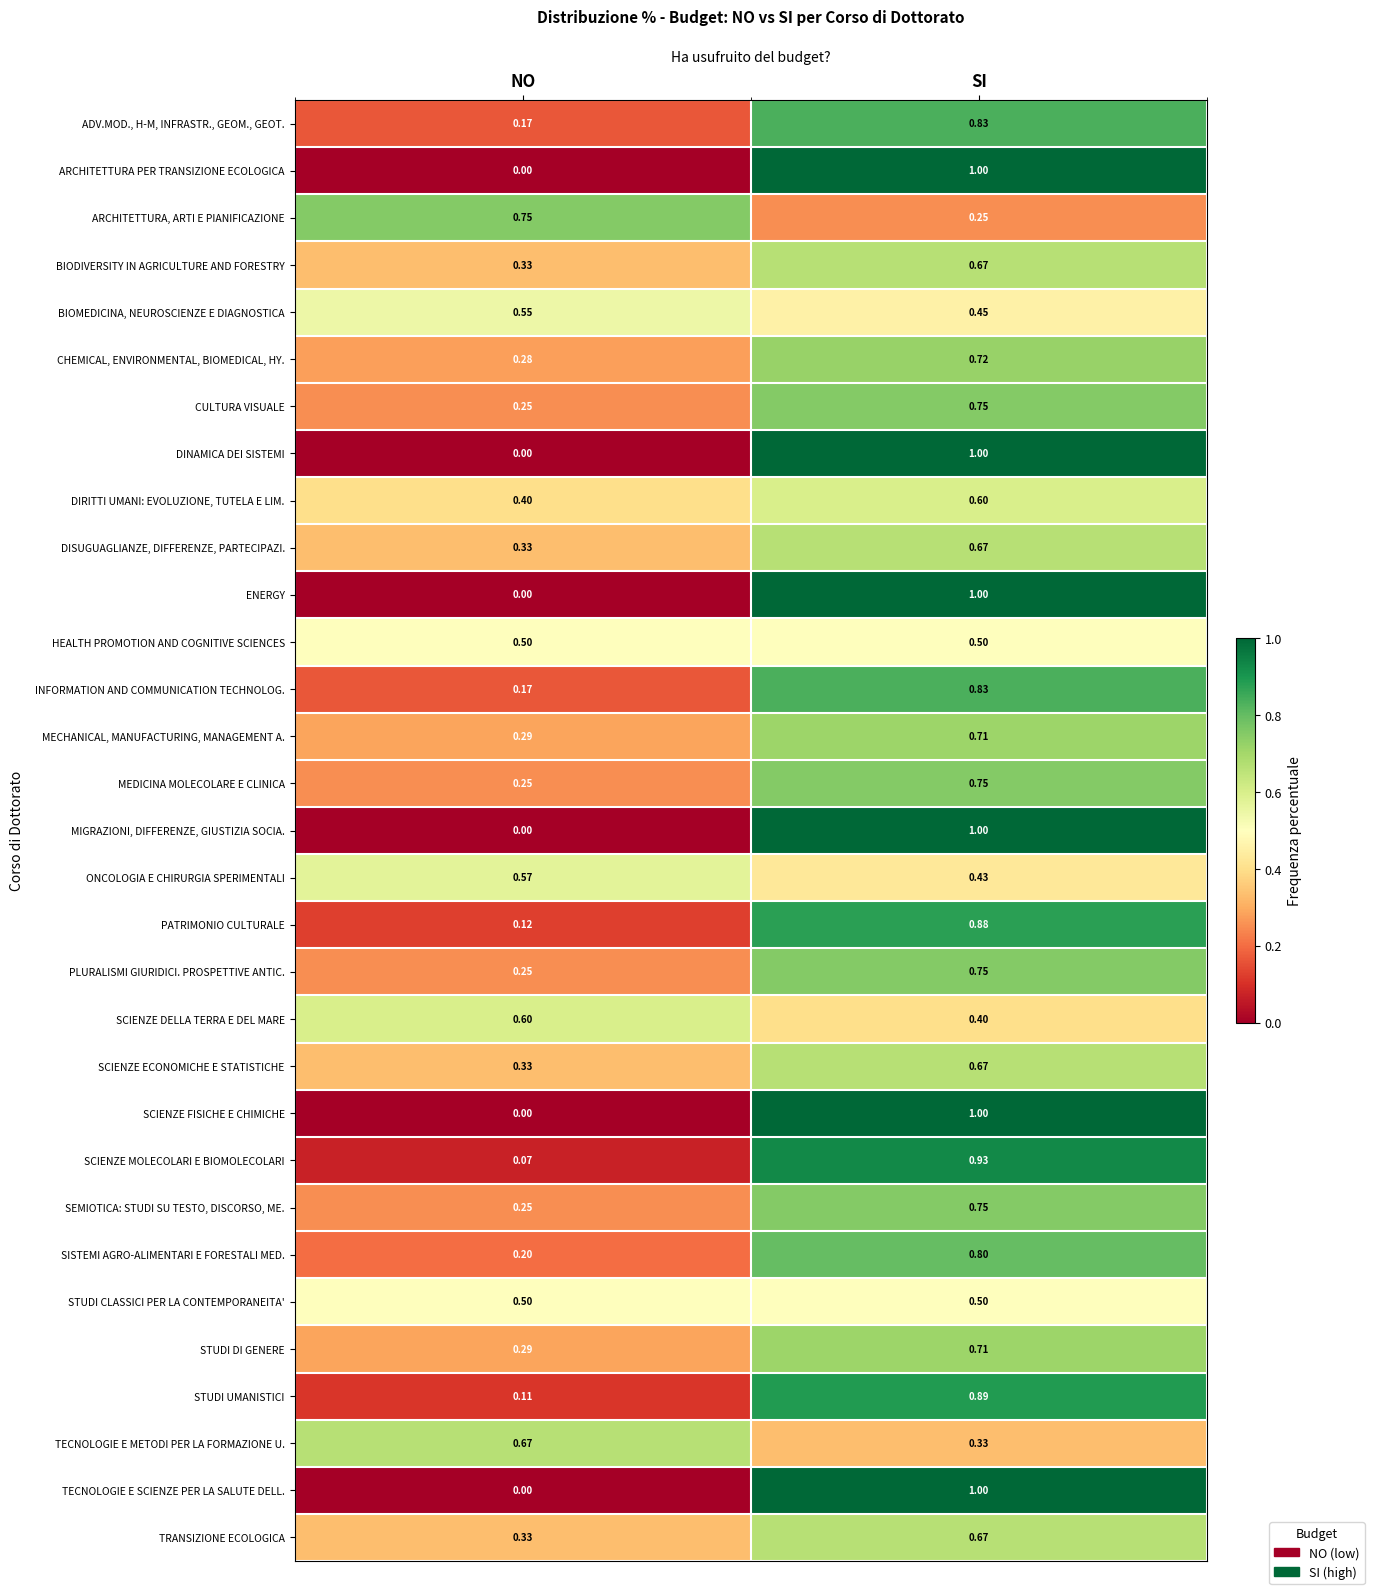

What is the maximum value shown in the chart?

1.0